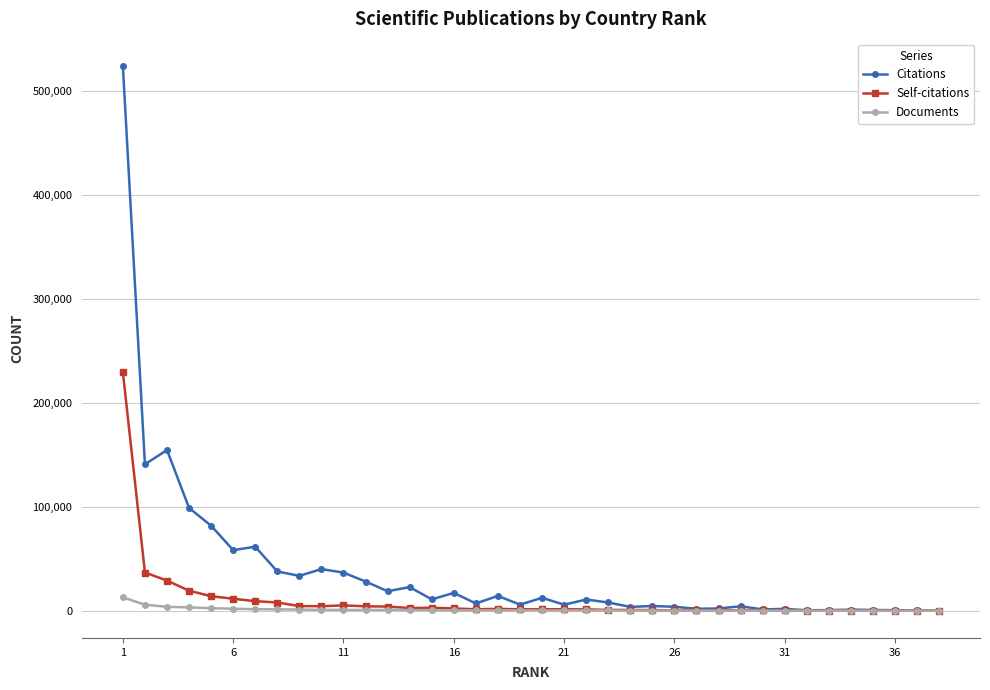

Which series has the largest range (max minus min)?

Citations